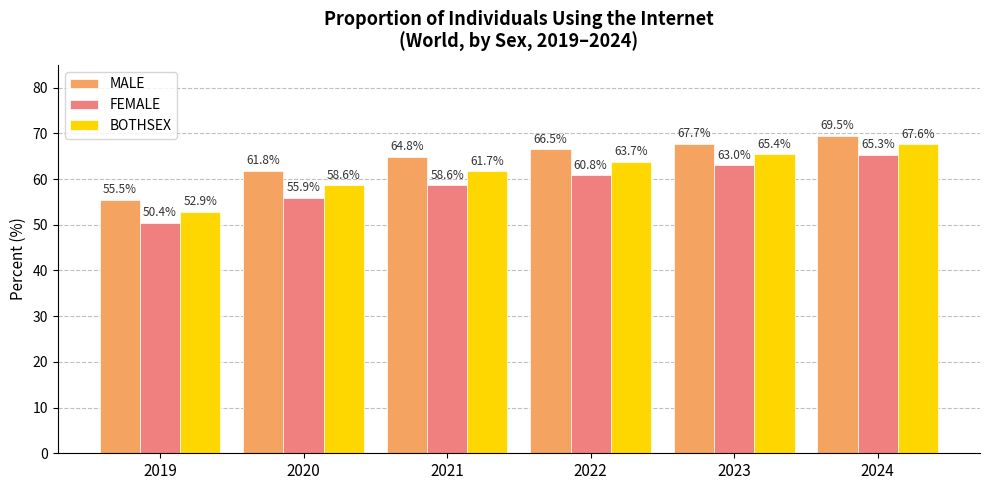

The value of MALE at 2023 is 67.7. True or false?

True